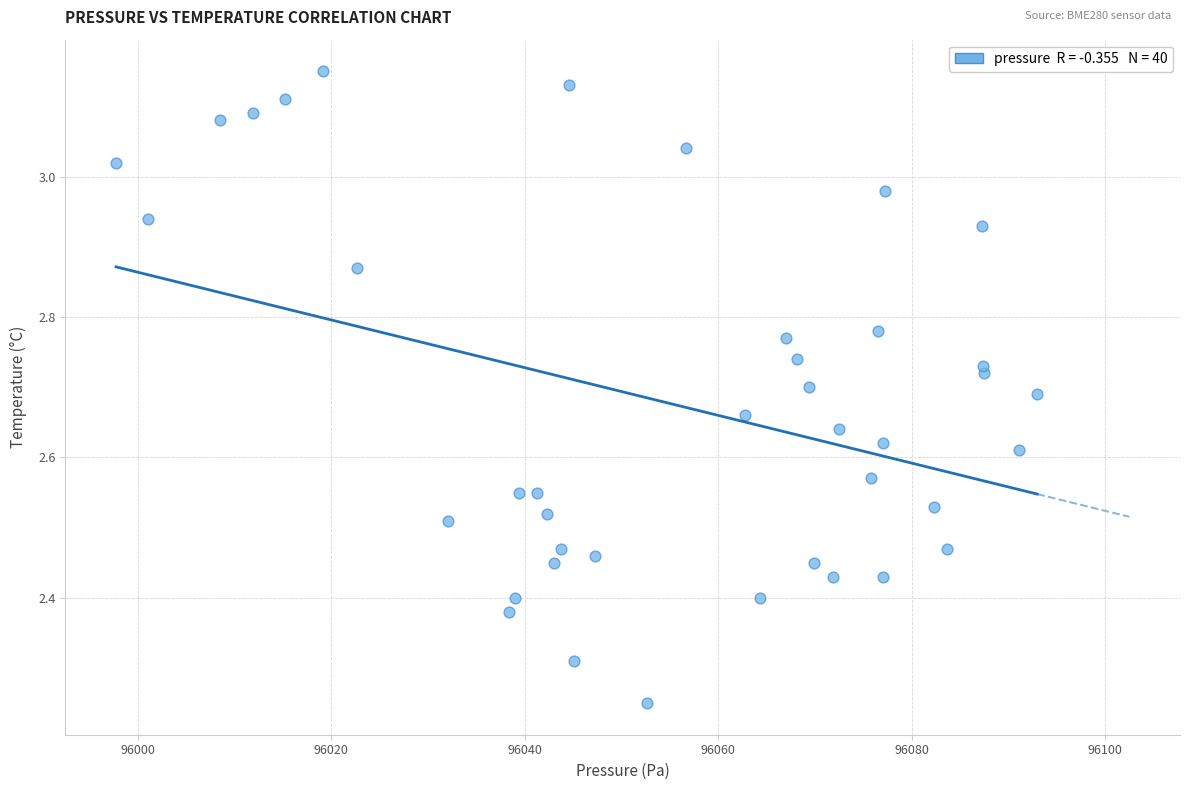

What is the range of Y values (max minus min)?

0.9